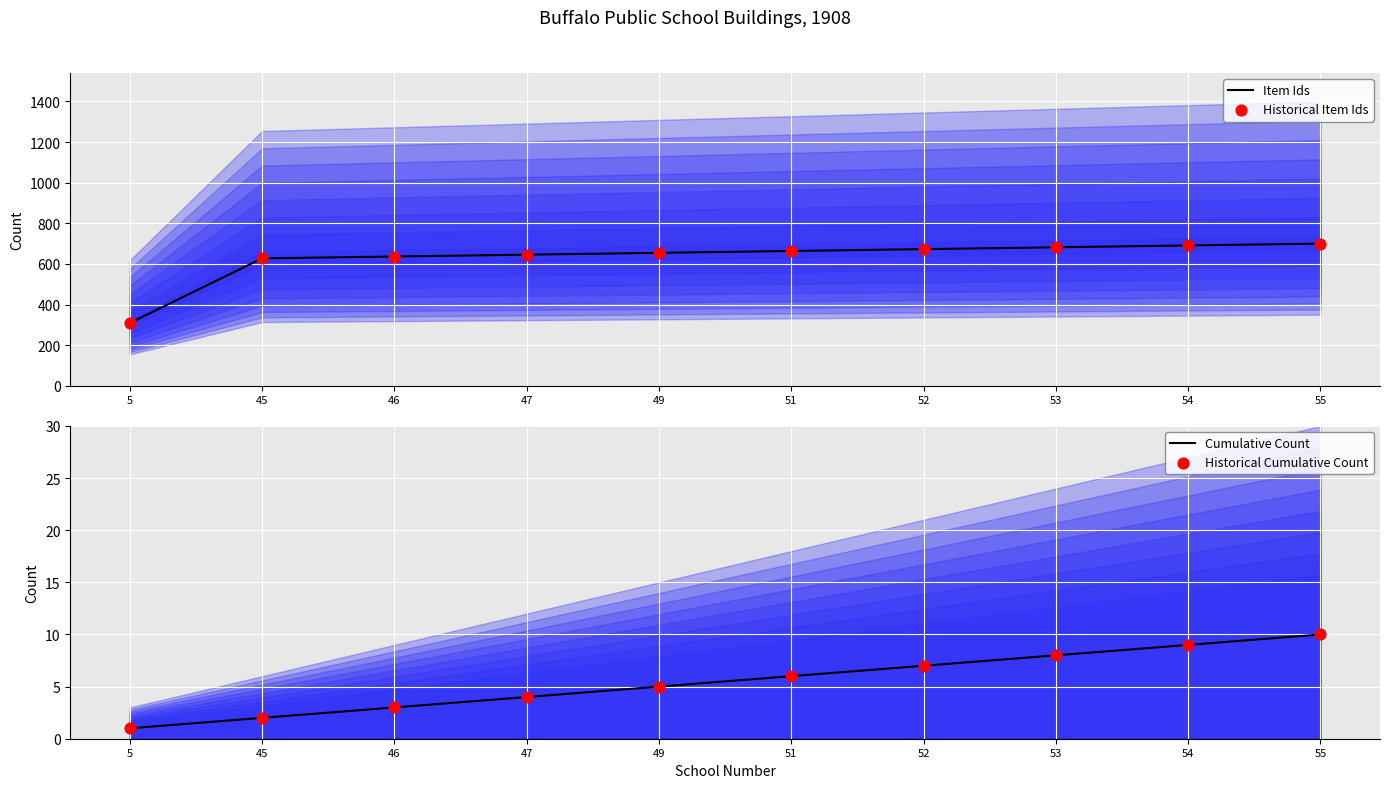

Which series contains the lowest Y value?

Cumulative Count